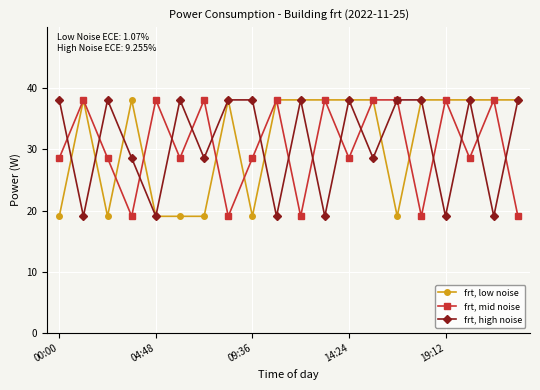

At how many categories does at least one series exceed 37?

20